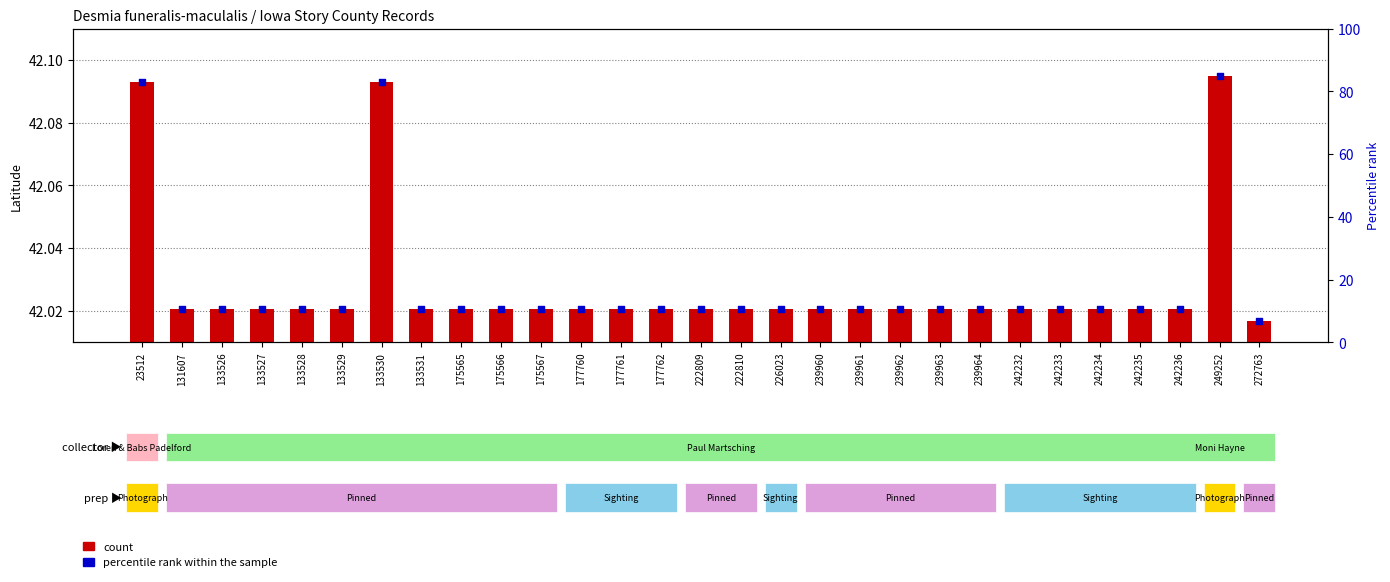

Is the value of count at 133528 greater than the value of percentile rank within the sample at 239964?

Yes